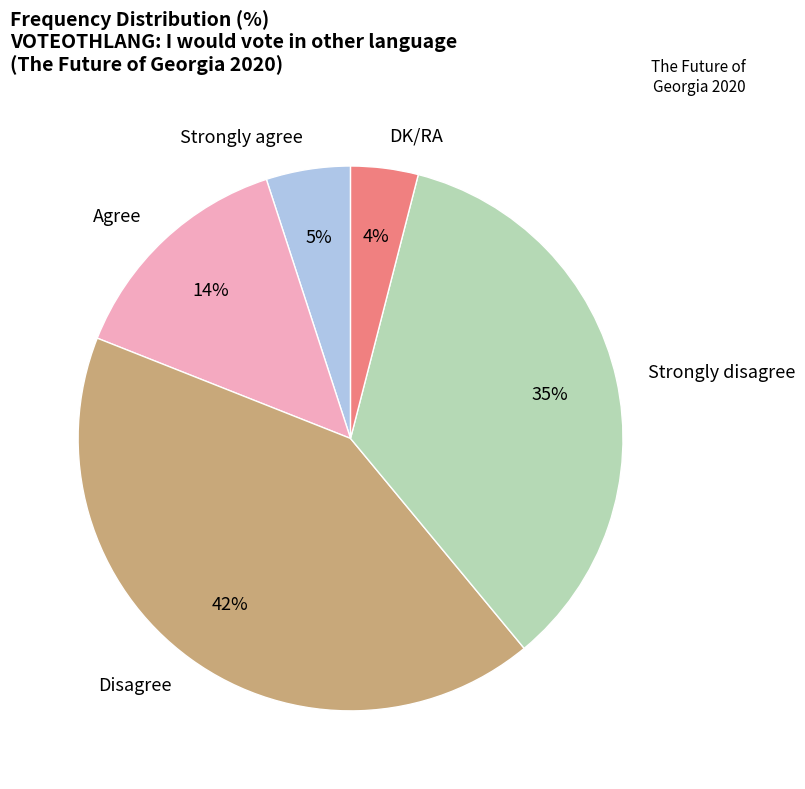

What percentage is the Strongly disagree slice, to the nearest percent?

35%